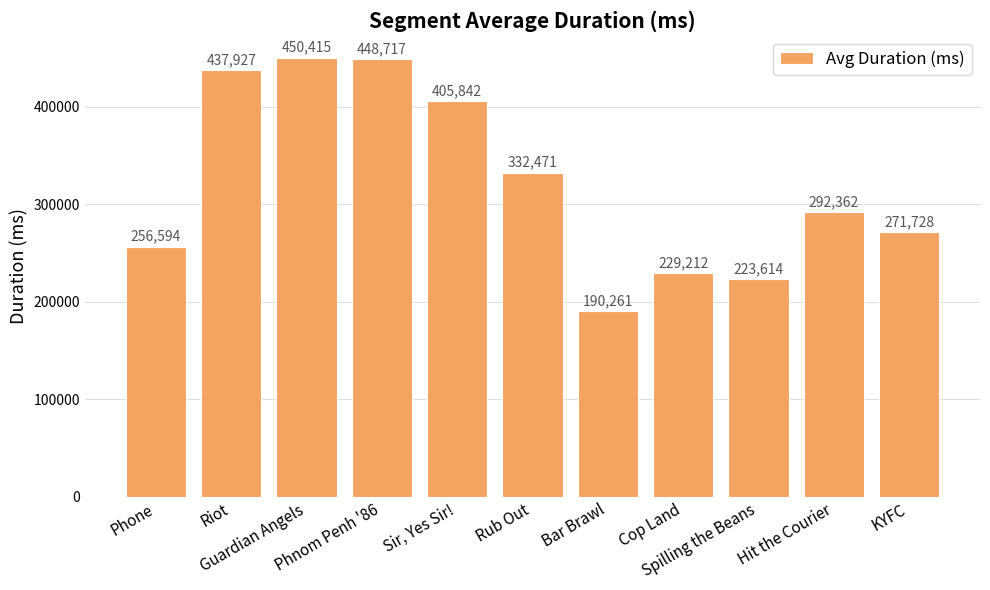

Which has a higher value, Riot or Cop Land?

Riot